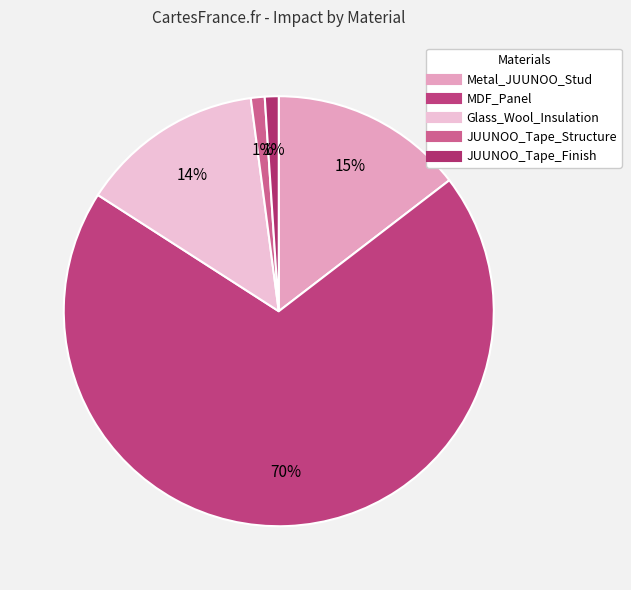

Between JUUNOO_Tape_Finish and Glass_Wool_Insulation, which is larger?

Glass_Wool_Insulation